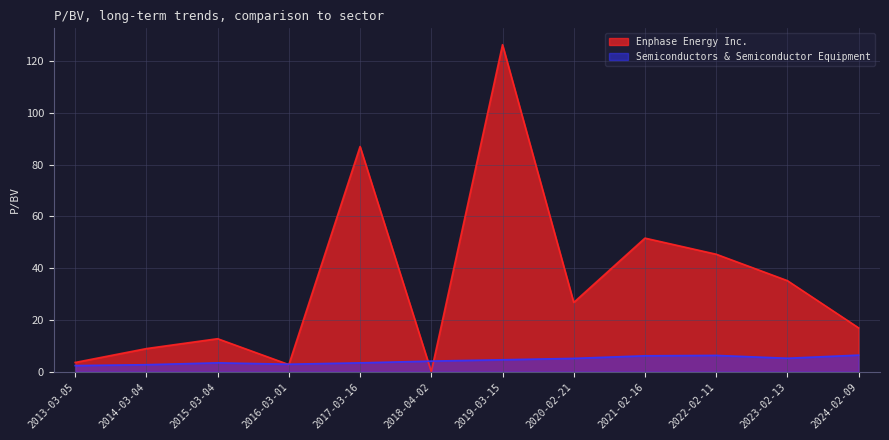

What is the difference between the highest and lowest values at 2015-03-04?

9.3